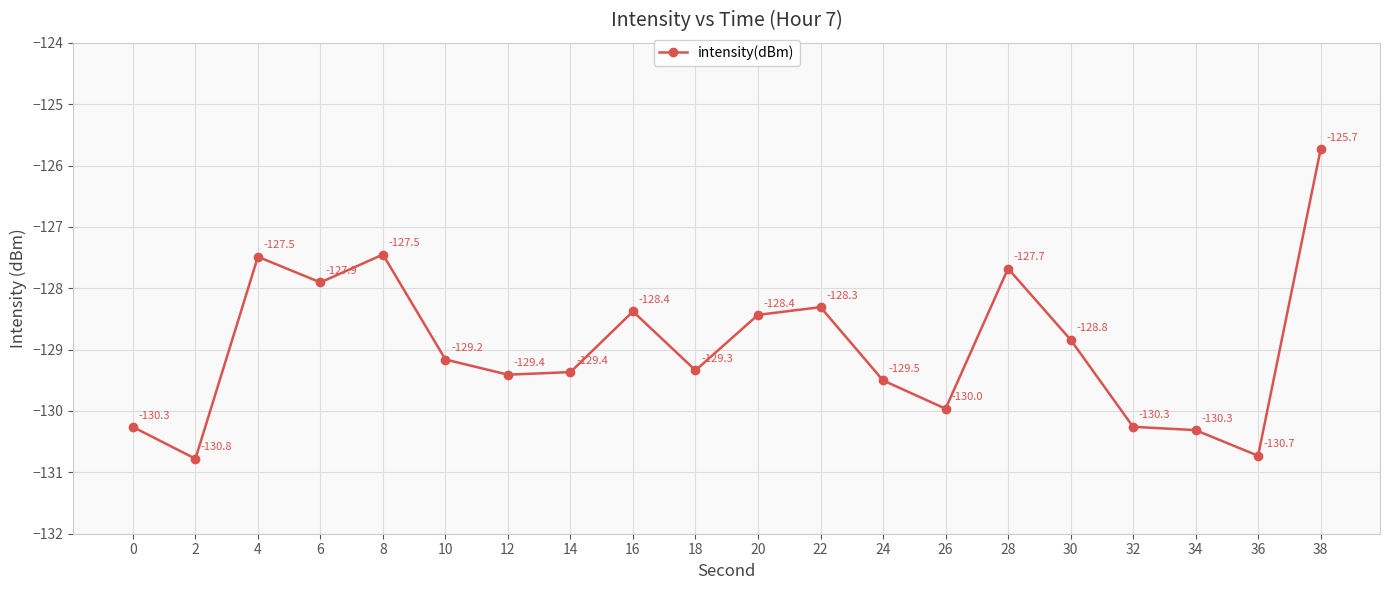

What is the difference between the values at 38 and 18?

3.6